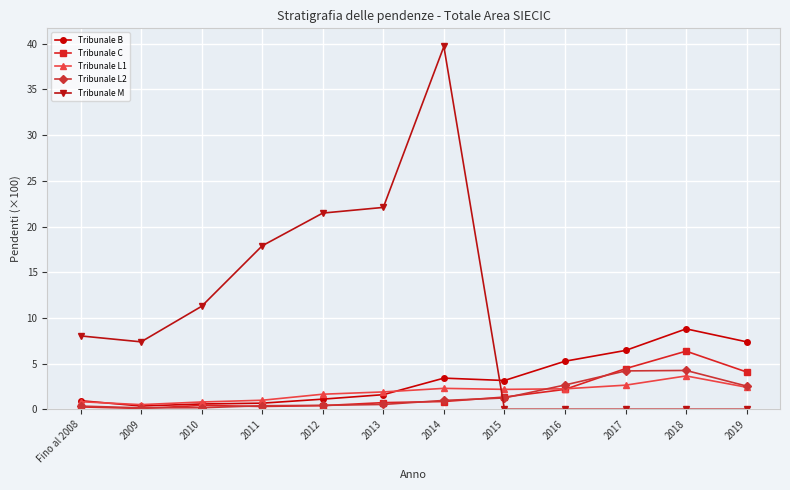

Which label corresponds to the largest value in the chart?

2014